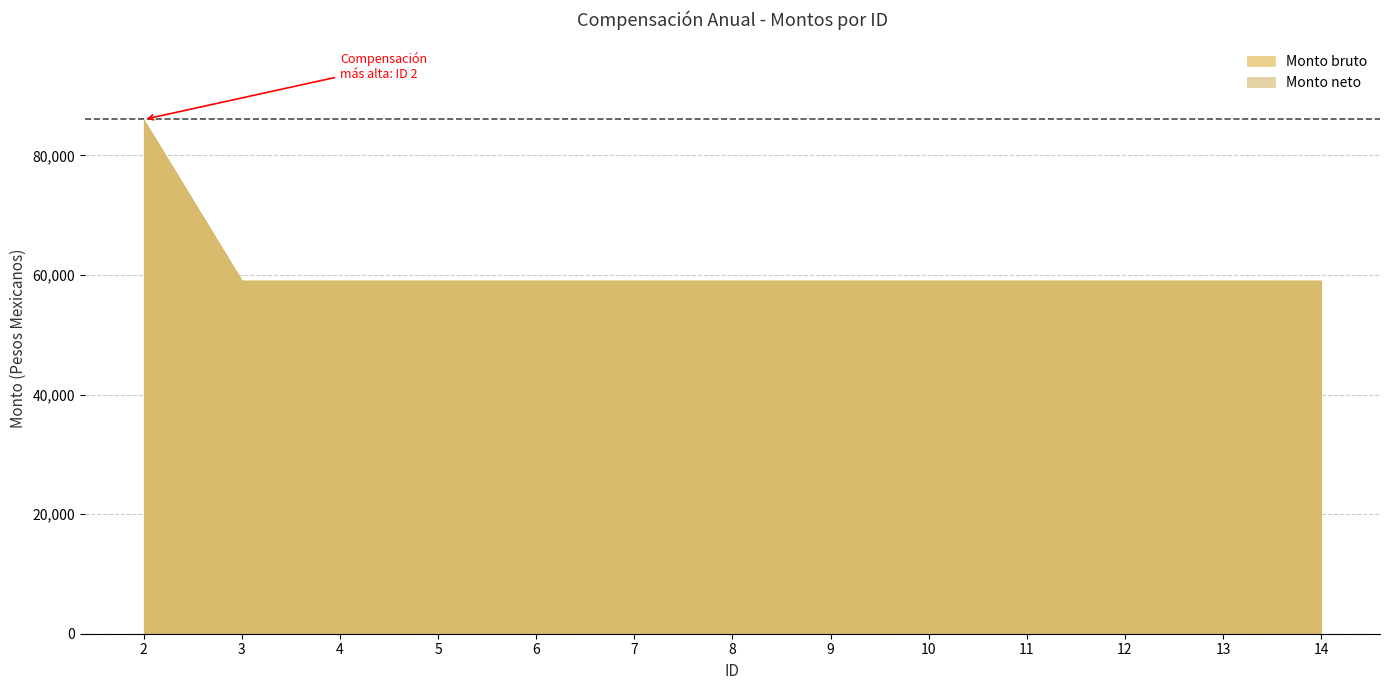

Which series has the largest total across all categories?

Monto bruto